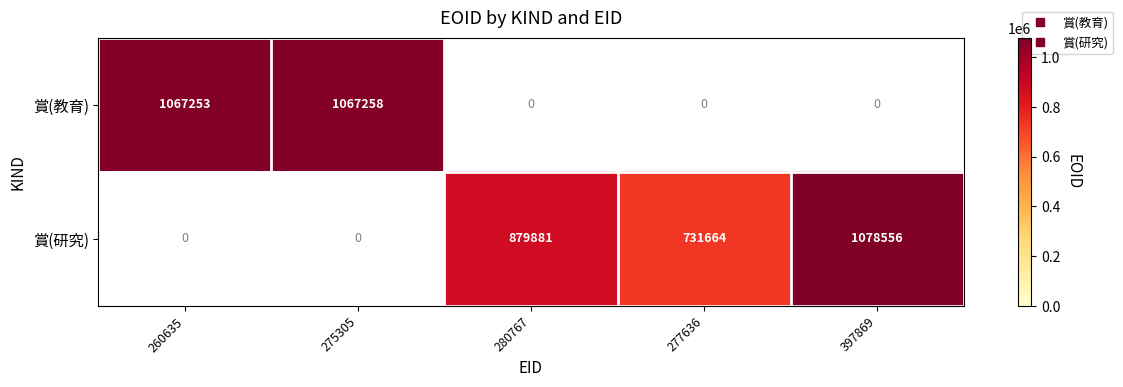

The 賞(教育) series shows 1437150.5 at 275305. True or false?

False